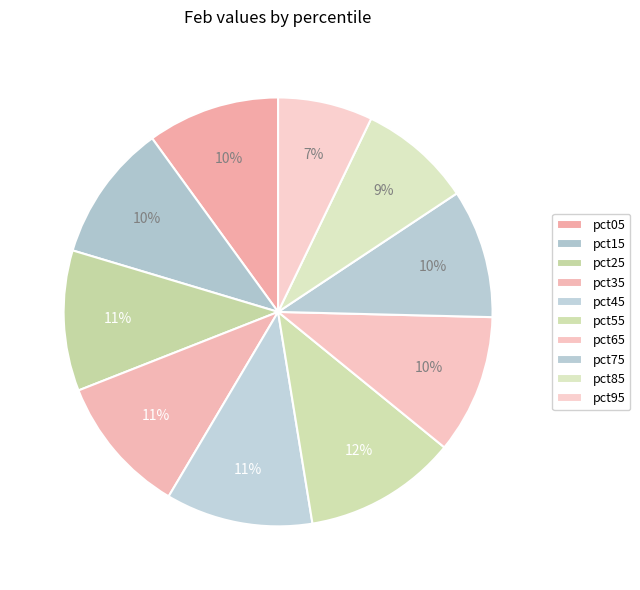

The pct65 slice represents 25% of the pie. True or false?

False